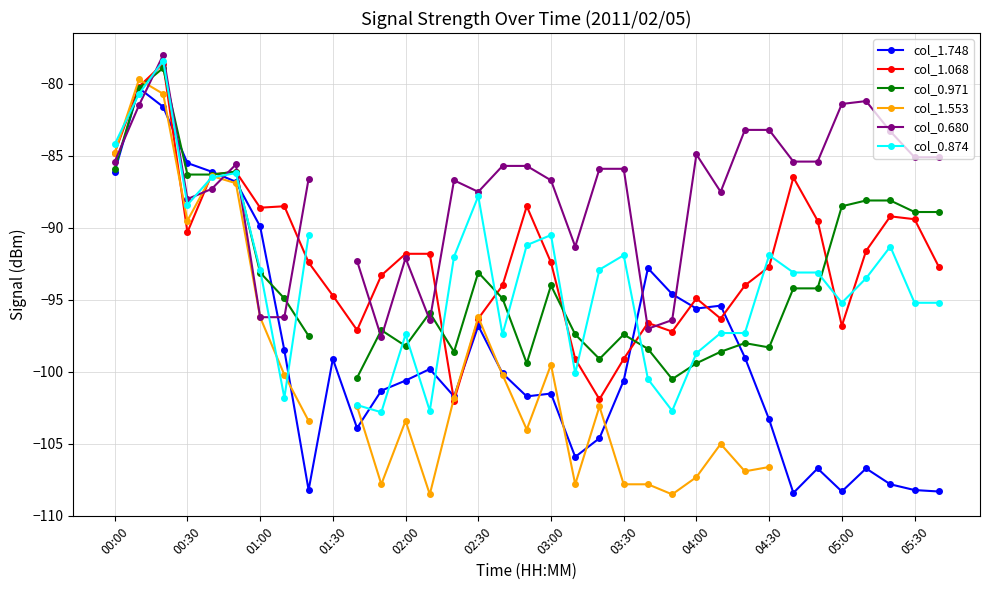

Is it true that col_1.068 equals -160.9 at 01:30?

False